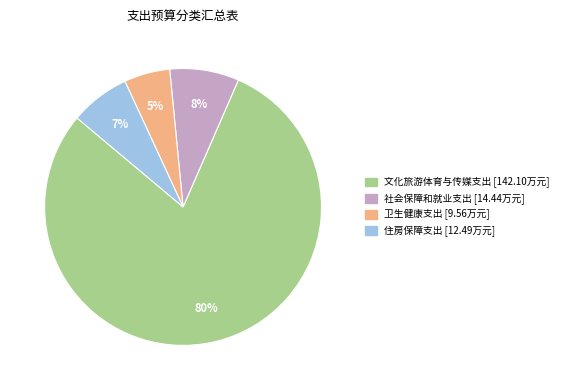

Which slice is the smallest?

卫生健康支出